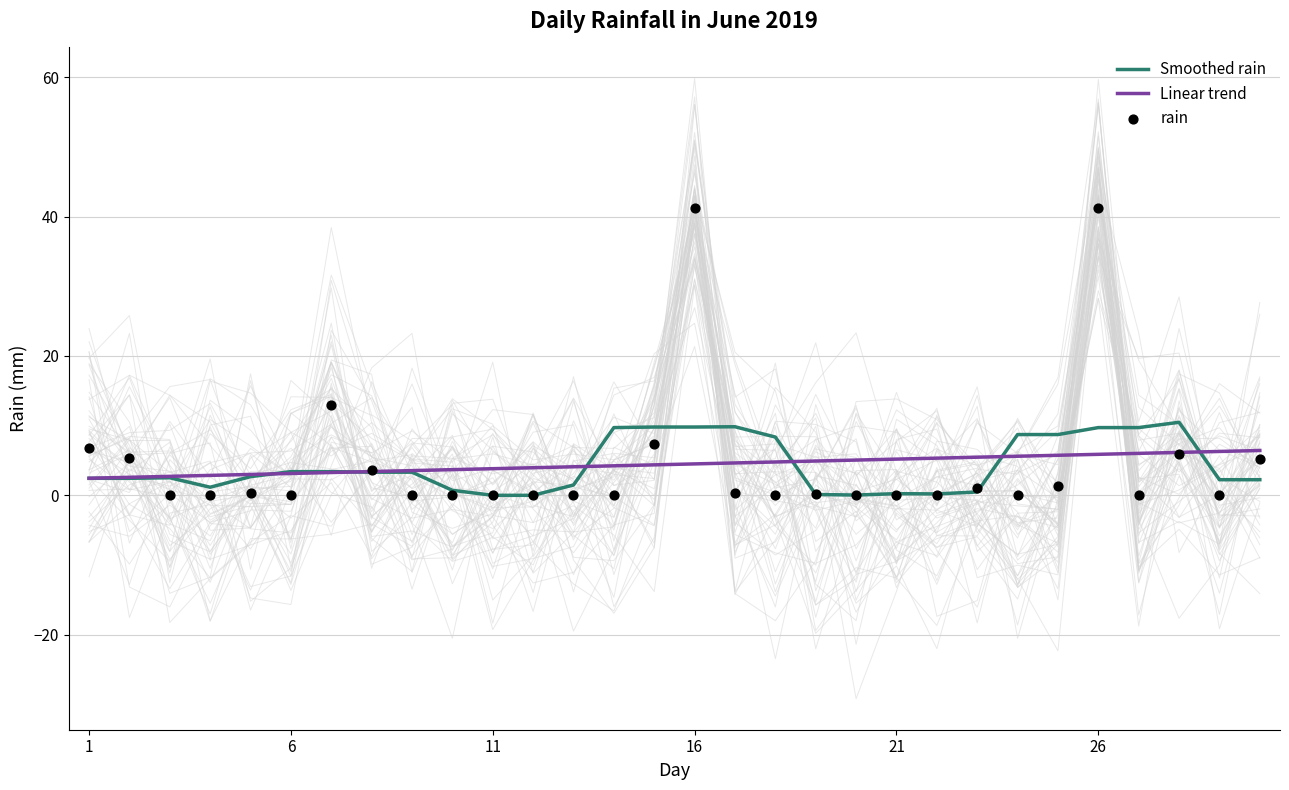

What are all the series names shown in the legend?

Smoothed rain, Linear trend, rain